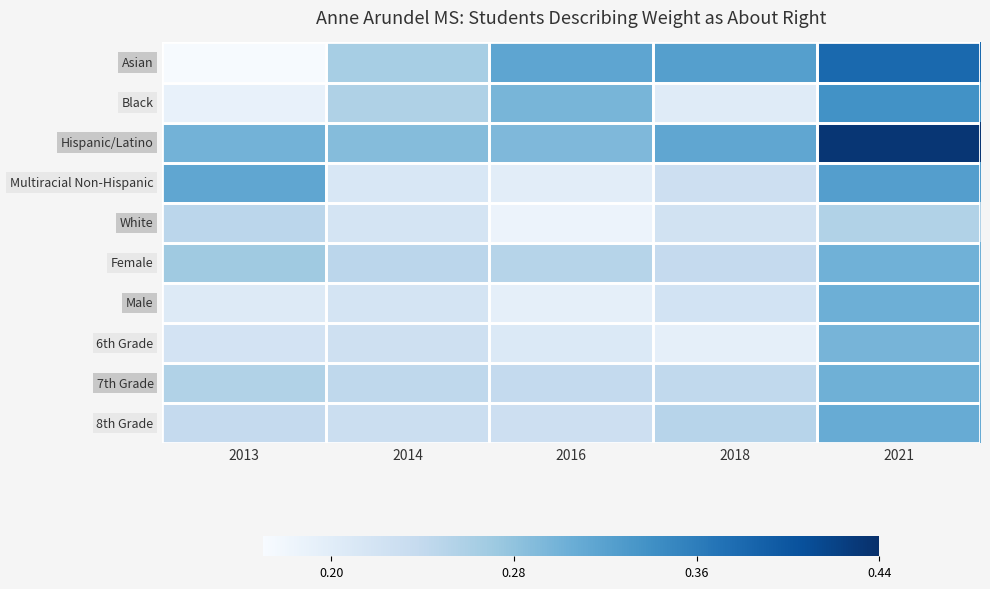

What is the total value across all series at 2016?

2.4